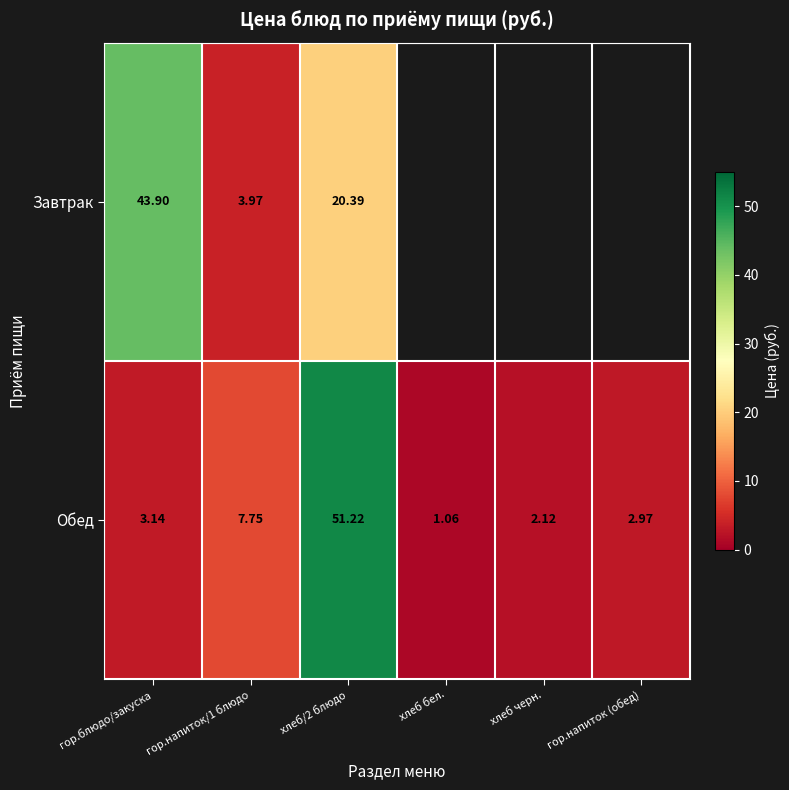

Count the number of categories in the chart.

6